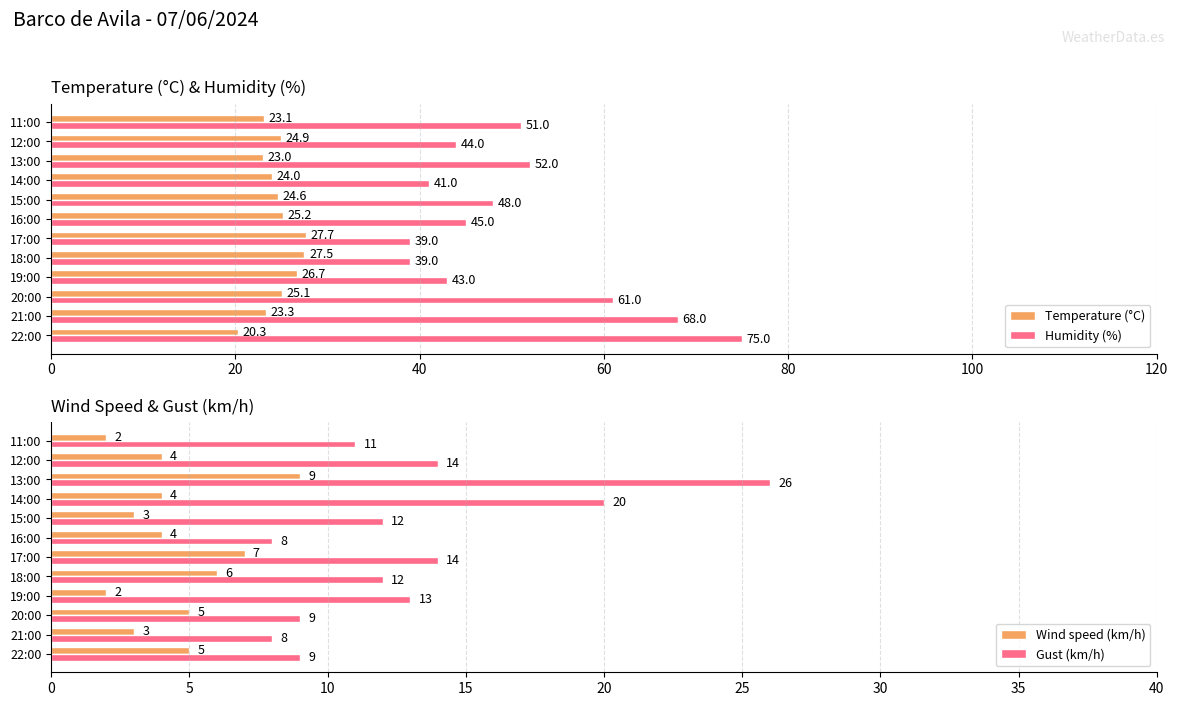

What is the label of the 5th bar from the right?

7